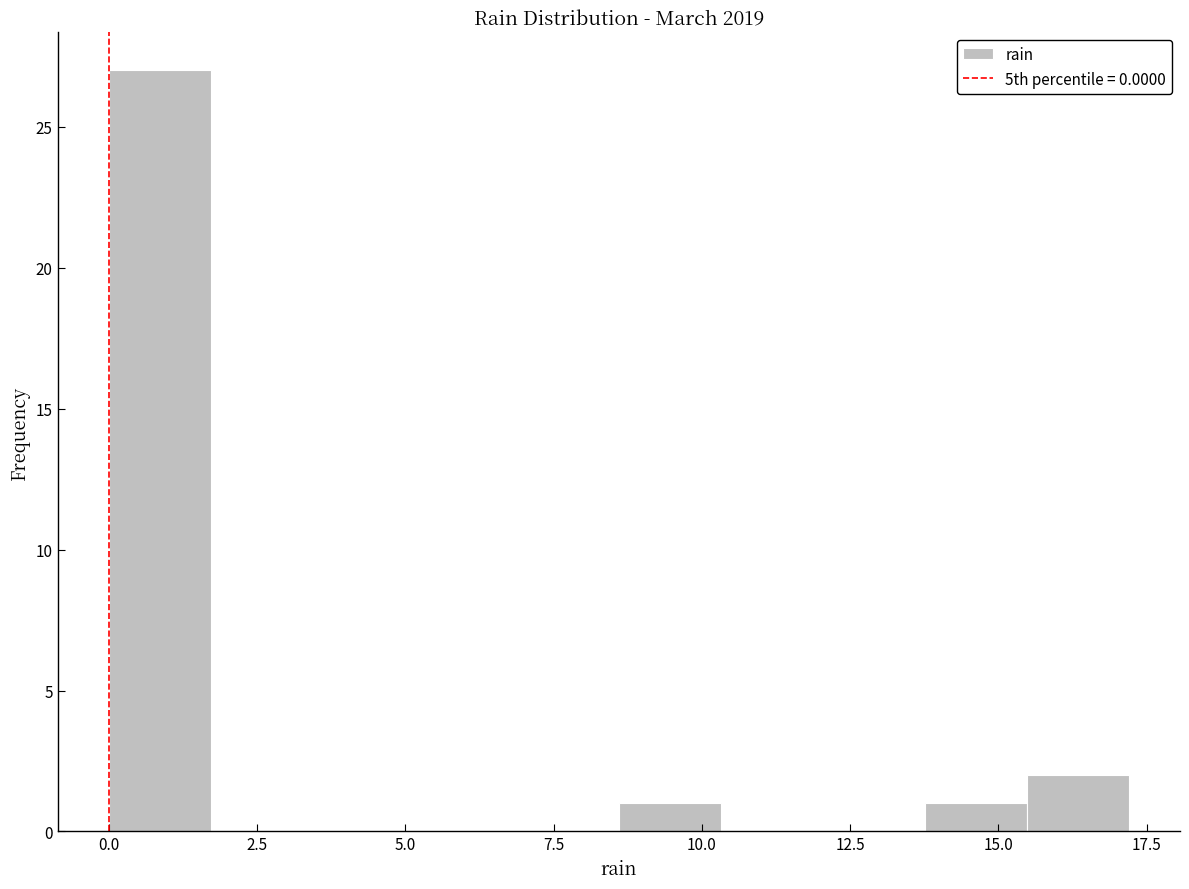

Around what value on the x-axis is the tallest bar? Give the approximate position of its centre, as read against the axis.

1.0